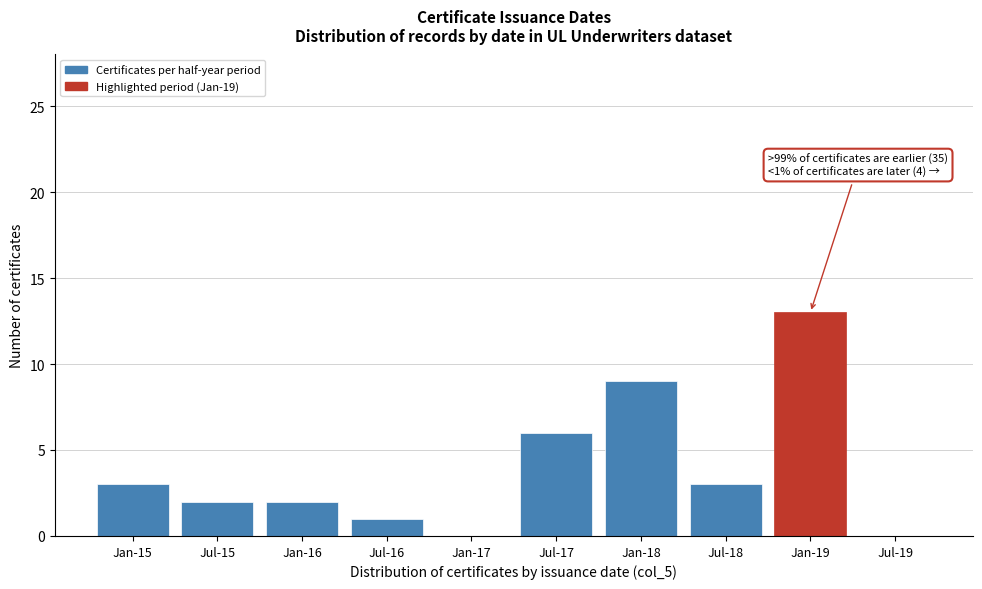

Reading left to right, list all the values displayed in this chart.

Jan-15=3	Jul-15=2	Jan-16=2	Jul-16=1	Jan-17=0	Jul-17=6	Jan-18=9	Jul-18=3	Jan-19=13	Jul-19=0